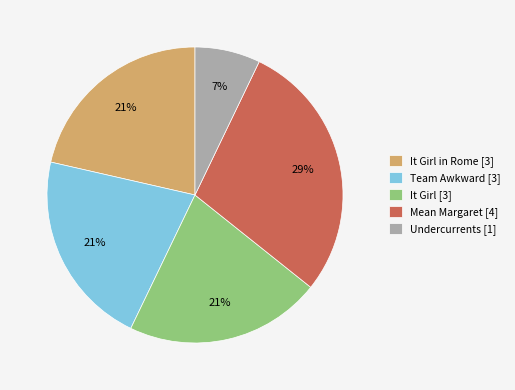

Does any single category account for the majority?

No